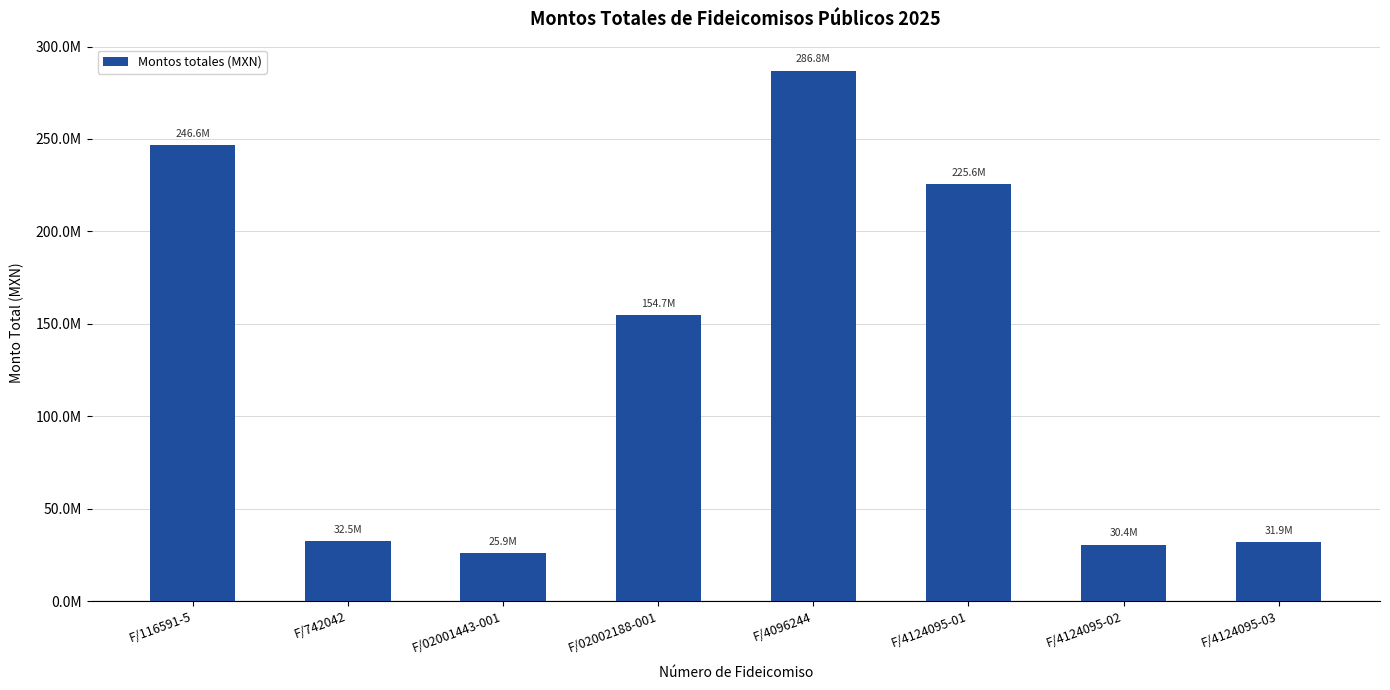

Does the chart contain any negative values?

No